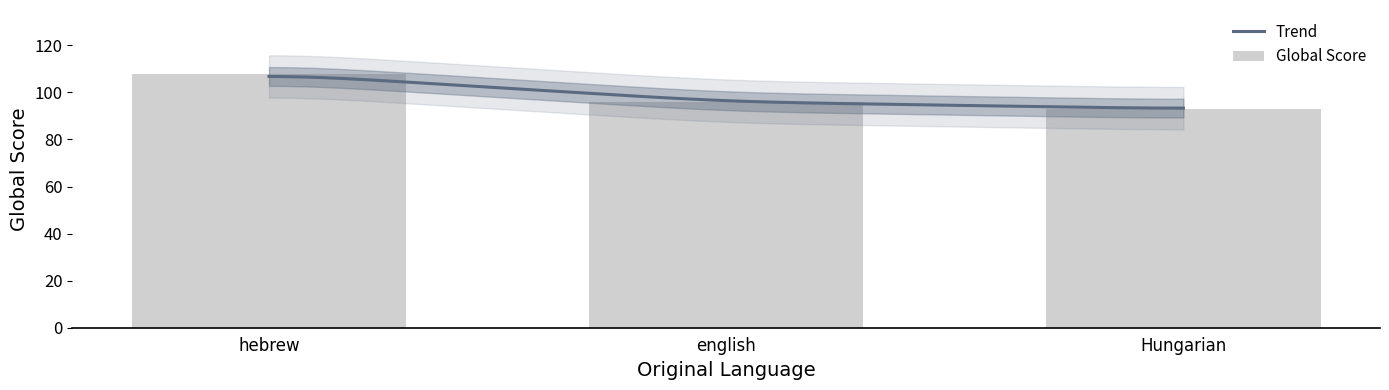

Reading left to right, what are all the values shown in this chart?

108	96	93